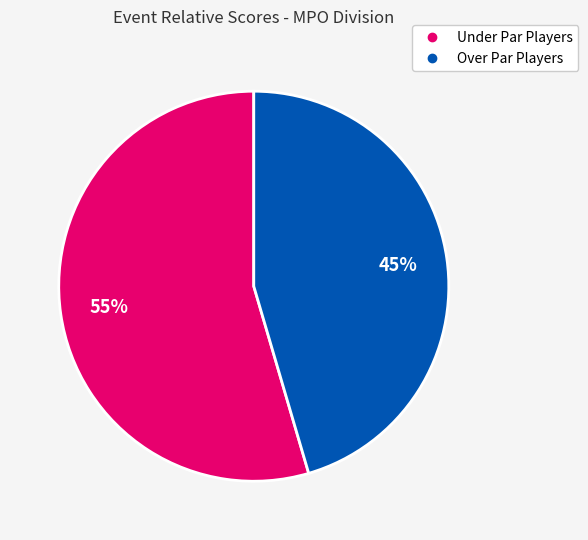

Is there any slice that represents more than half of the pie?

Yes